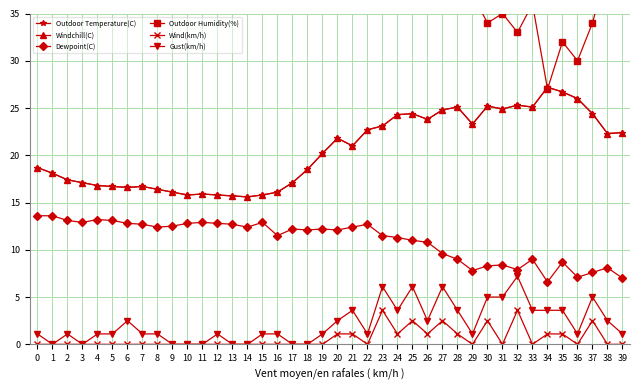

Where is Gust(km/h) nearest to the value 3?

6